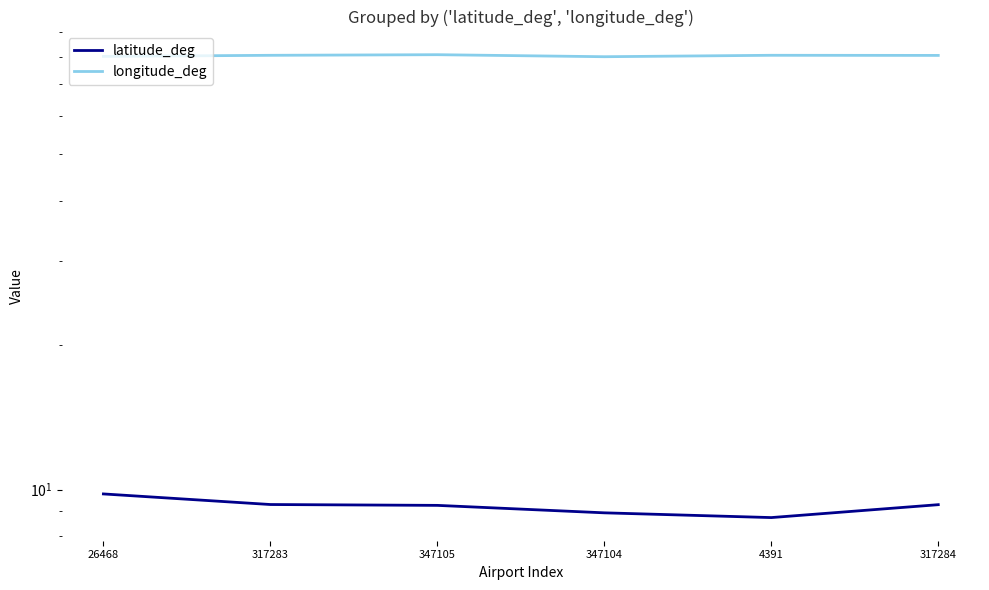

In longitude_deg, how many points are higher than both neighbors (excluding endpoints)?

2